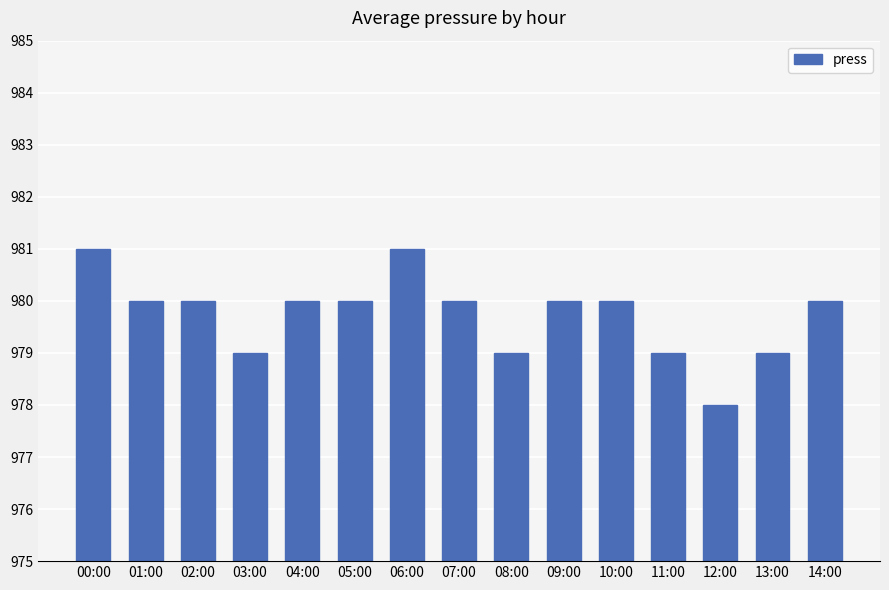

What is the change in value from 09:00 to 11:00?

-1